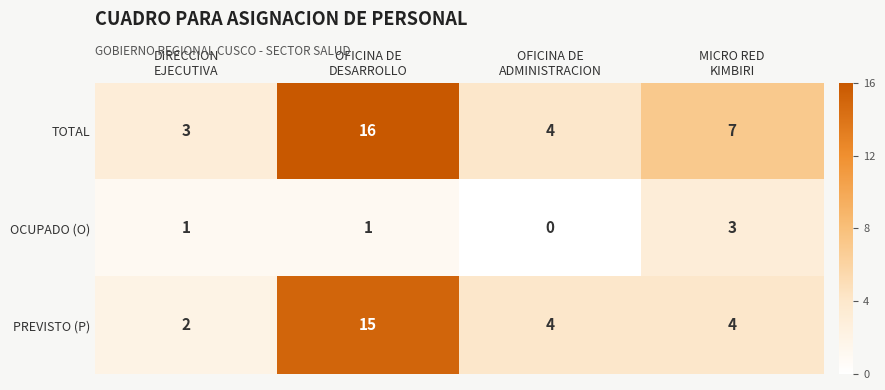

How many OCUPADO (O) values are between 1 and 3?

3